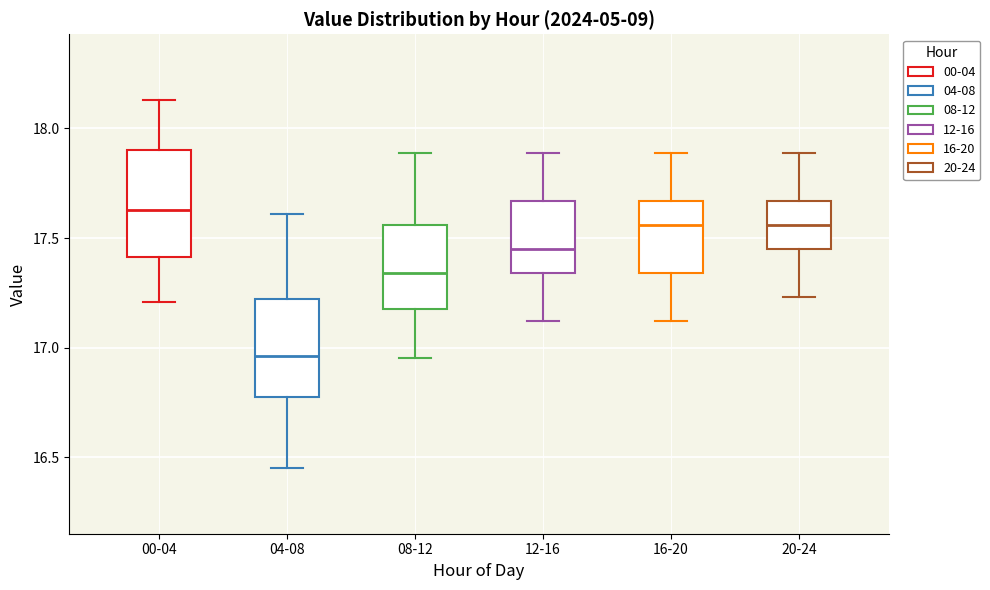

Reading left to right, transcribe this box plot: for each box, give where its median line is, the range the box spans, and where its two whiskers end, as read against the y-axis. The values are not printed on the chart, so give them approximately, as read against the axis.

00-04: median 17.65, box 17.40 to 17.90, whiskers 17.20 to 18.15
04-08: median 16.95, box 16.80 to 17.20, whiskers 16.45 to 17.60
08-12: median 17.35, box 17.20 to 17.55, whiskers 16.95 to 17.90
12-16: median 17.45, box 17.35 to 17.65, whiskers 17.10 to 17.90
16-20: median 17.55, box 17.35 to 17.65, whiskers 17.10 to 17.90
20-24: median 17.55, box 17.45 to 17.65, whiskers 17.25 to 17.90